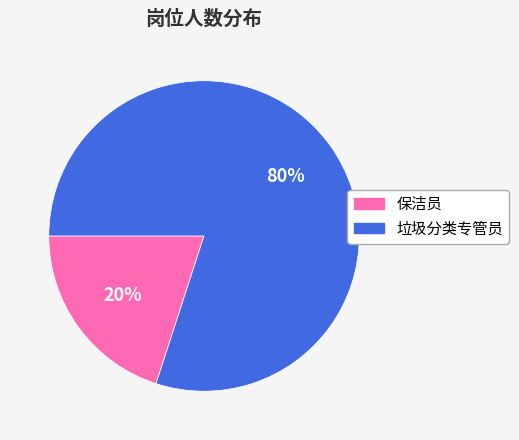

Which slice is the smallest?

保洁员